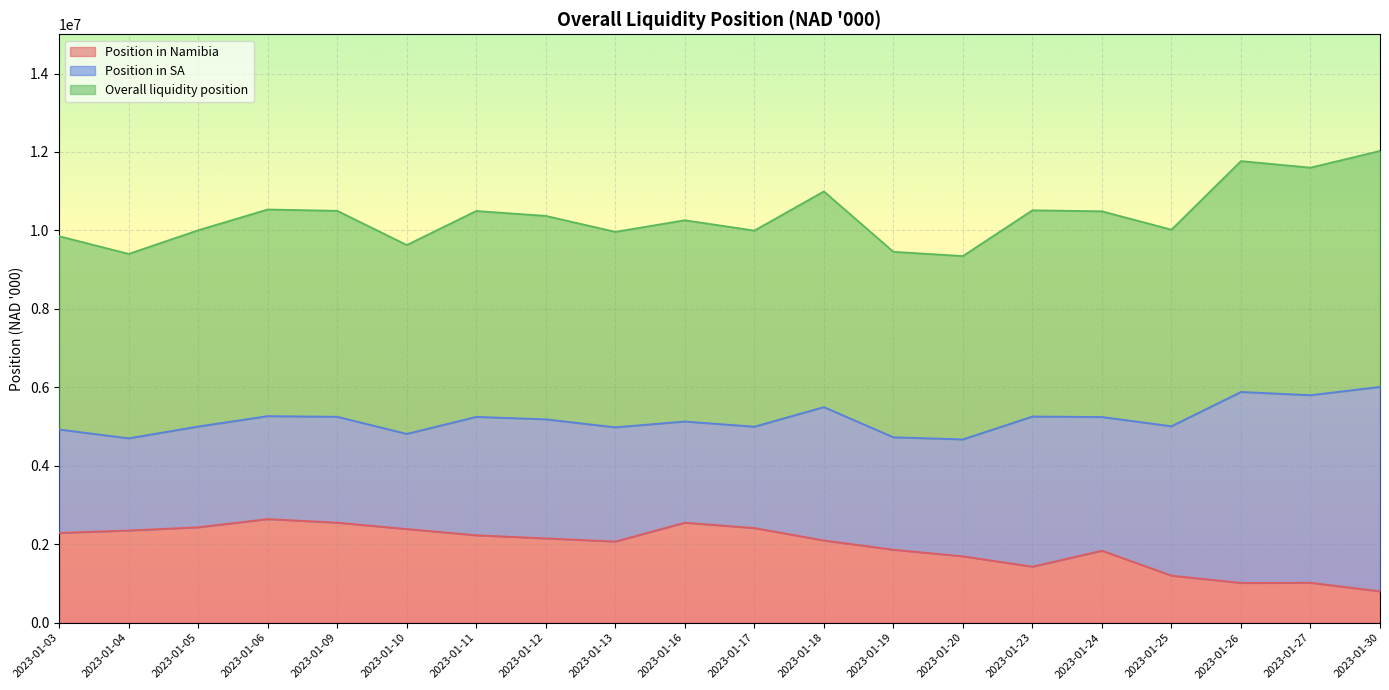

Read the Position in Namibia value at 2023-01-11.

2229244.0